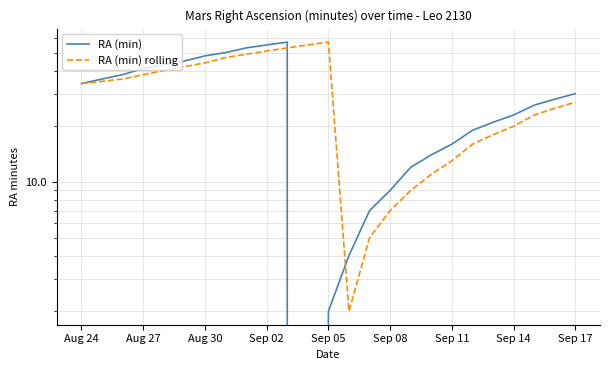

At 13, list the series in order from smallest to largest.

RA (min) rolling, RA (min)